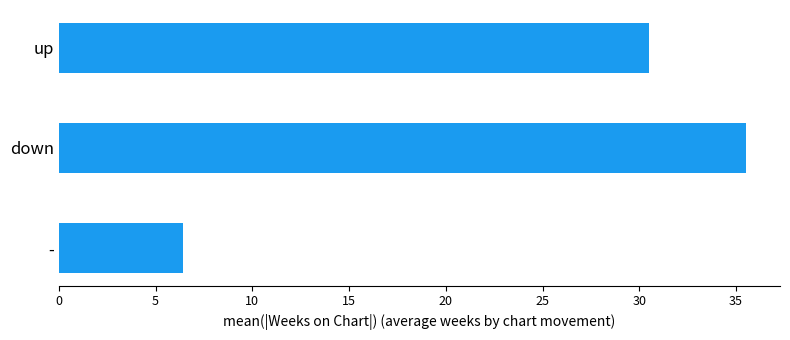

What is the change in value from - to down?

+29.1